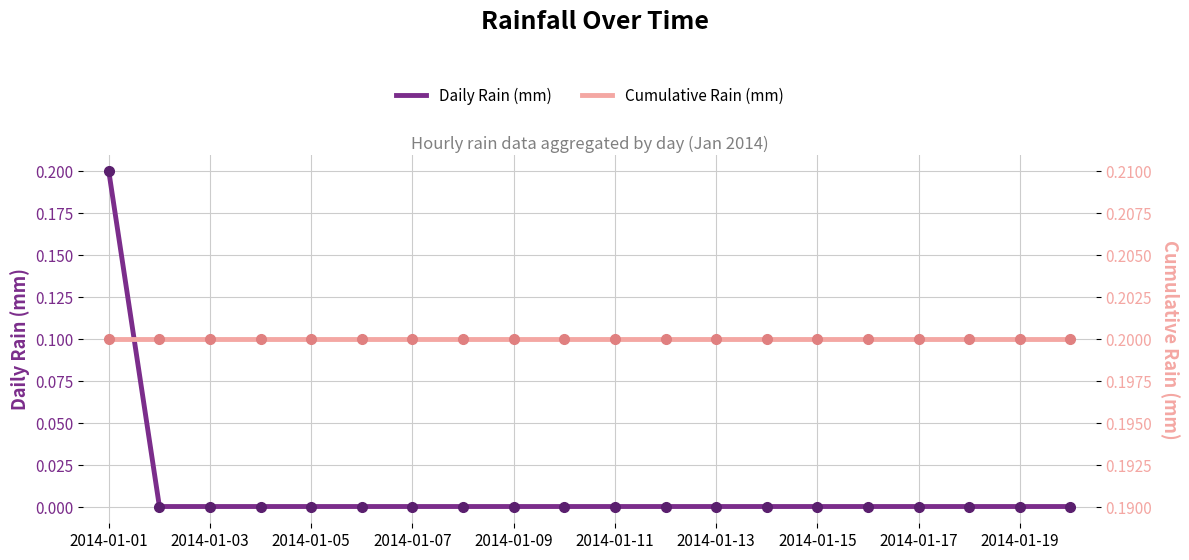

True or false: Daily Rain (mm) has a value of 0.0 at 2014-01-07.

True